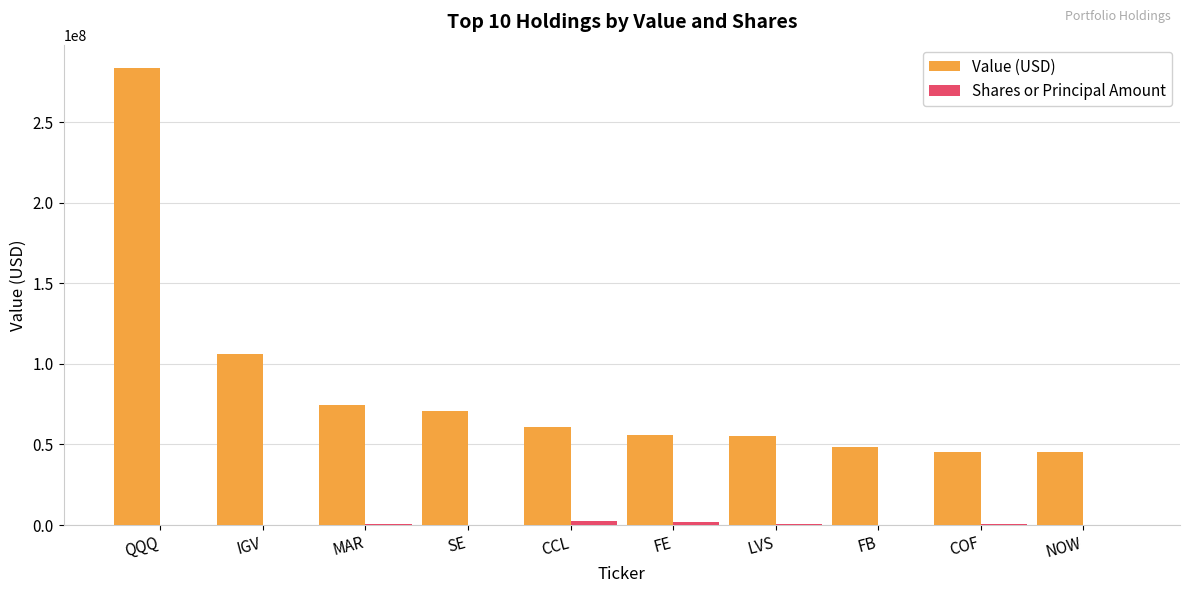

Are the bars grouped side by side (vs. stacked)?

Yes